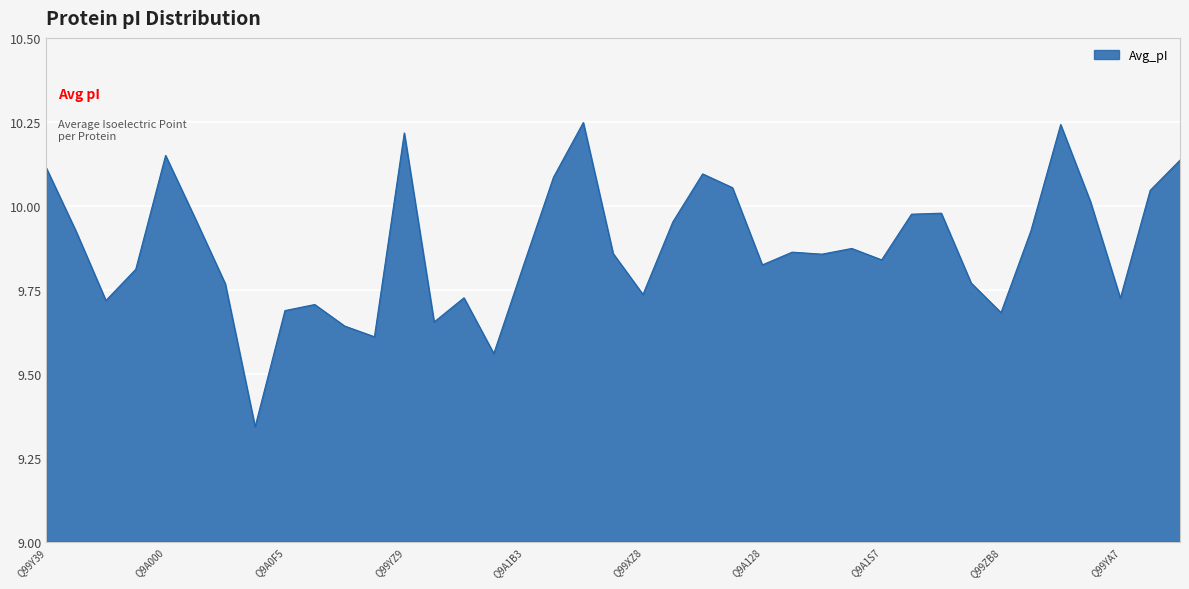

What is the difference between the maximum and minimum values?

0.9